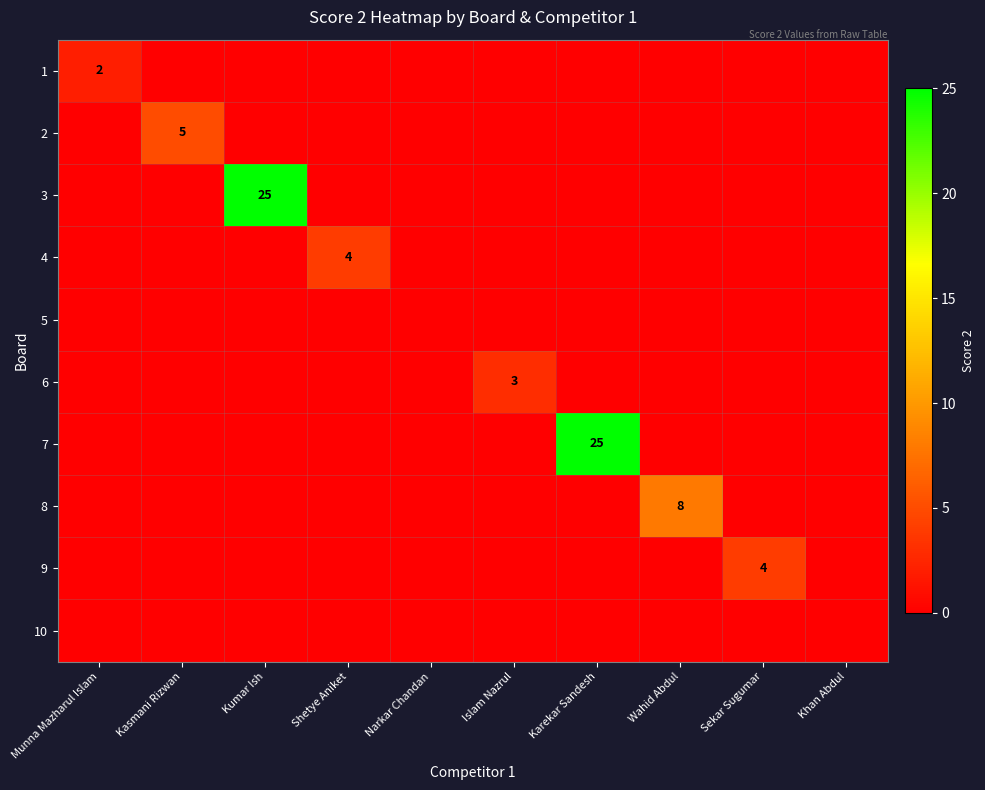

At which label is 7 closest to 12?

Munna Mazharul Islam